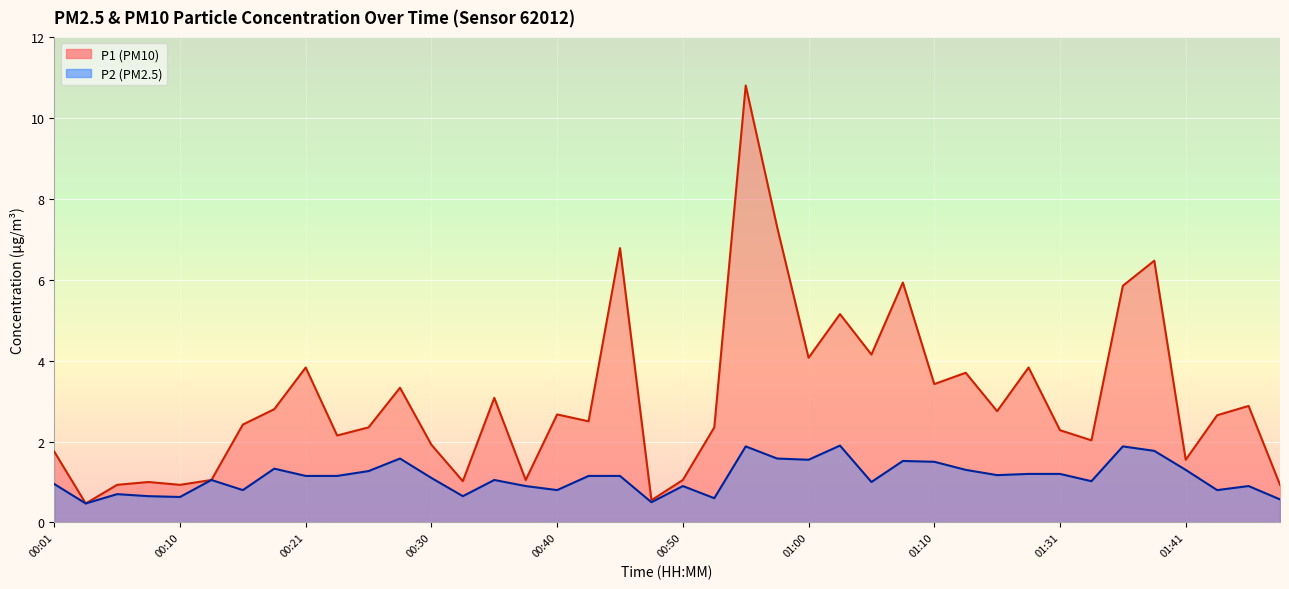

Reading left to right, transcribe all the data shown in this chart.

P1: 00:01=1.8	00:03=0.5	00:06=0.9	00:08=1.0	00:10=0.9	00:13=1.1	00:15=2.4	00:18=2.8	00:21=3.8	00:23=2.1	00:26=2.4	00:28=3.3	00:30=1.9	00:33=1.0	00:35=3.1	00:38=1.1	00:40=2.7	00:43=2.5	00:45=6.8	00:48=0.6	00:50=1.1	00:53=2.4	00:55=10.8	00:58=7.3	01:00=4.1	01:03=5.2	01:05=4.2	01:07=5.9	01:10=3.4	01:13=3.7	01:23=2.8	01:29=3.8	01:31=2.3	01:34=2.0	01:36=5.8	01:39=6.5	01:41=1.6	01:47=2.6	01:49=2.9	01:52=0.9
P2: 00:01=0.9	00:03=0.5	00:06=0.7	00:08=0.7	00:10=0.6	00:13=1.1	00:15=0.8	00:18=1.3	00:21=1.1	00:23=1.1	00:26=1.3	00:28=1.6	00:30=1.1	00:33=0.7	00:35=1.1	00:38=0.9	00:40=0.8	00:43=1.1	00:45=1.1	00:48=0.5	00:50=0.9	00:53=0.6	00:55=1.9	00:58=1.6	01:00=1.6	01:03=1.9	01:05=1.0	01:07=1.5	01:10=1.5	01:13=1.3	01:23=1.2	01:29=1.2	01:31=1.2	01:34=1.0	01:36=1.9	01:39=1.8	01:41=1.3	01:47=0.8	01:49=0.9	01:52=0.6